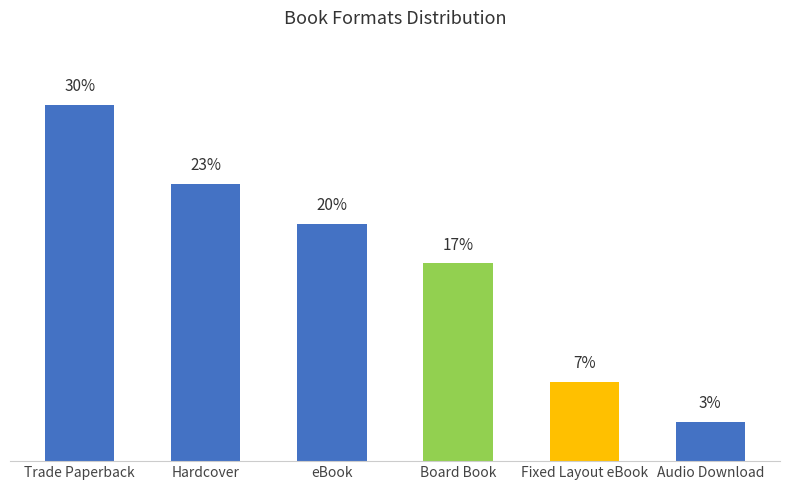

Are the bars horizontal?

No